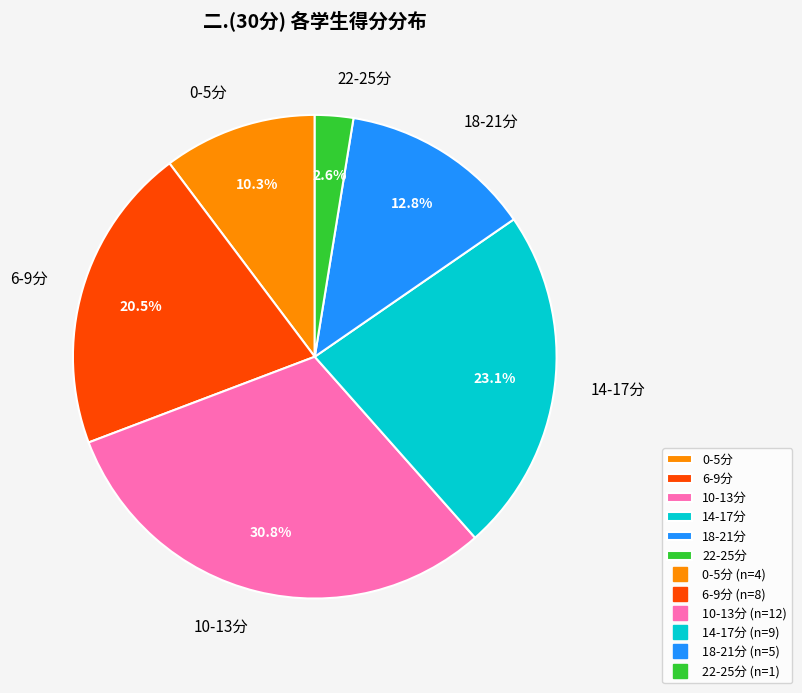

Which category has the biggest portion of the pie?

10-13分